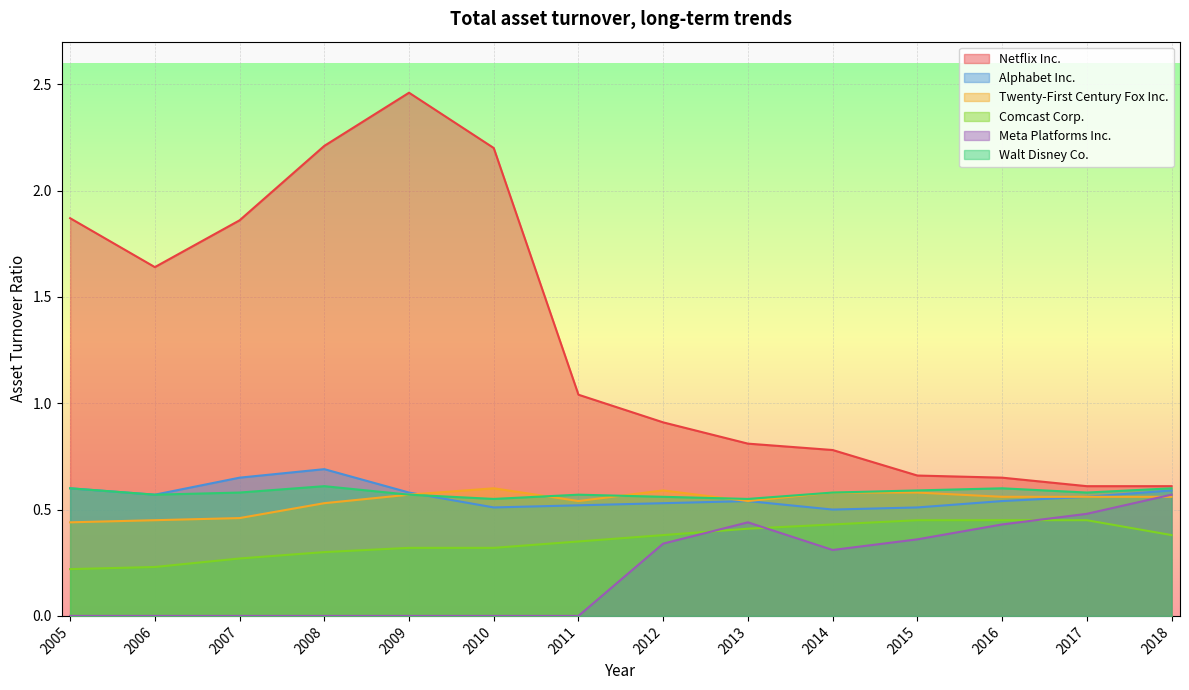

Where is Alphabet Inc. nearest to the value 0?

2014